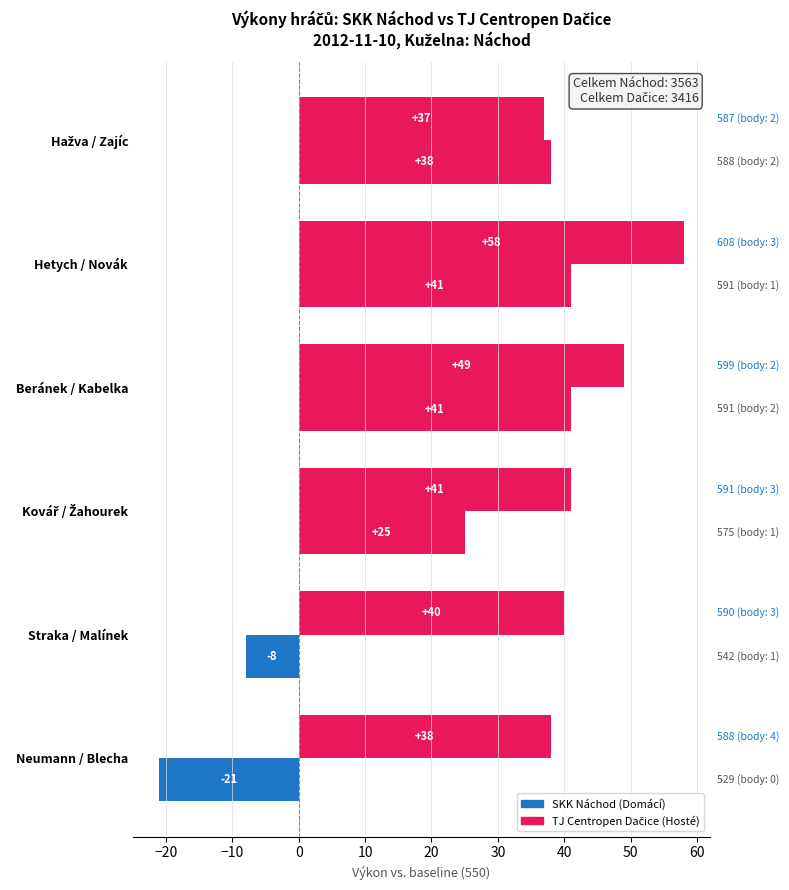

How many categories are shown in the chart?

6